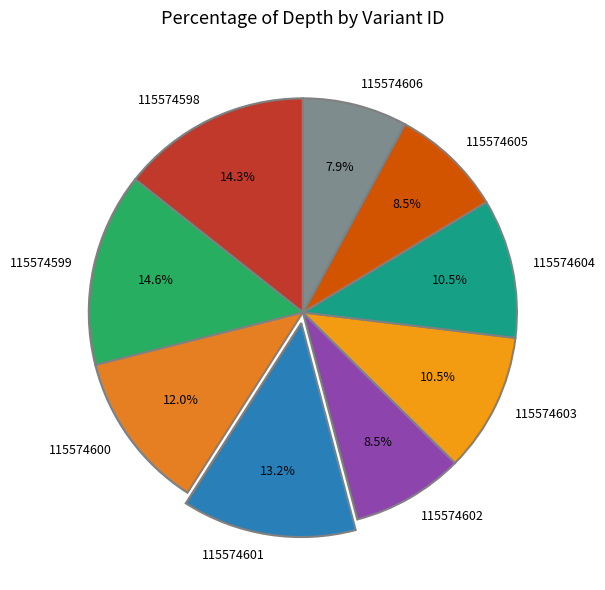

Which has a higher value, 115574602 or 115574600?

115574600